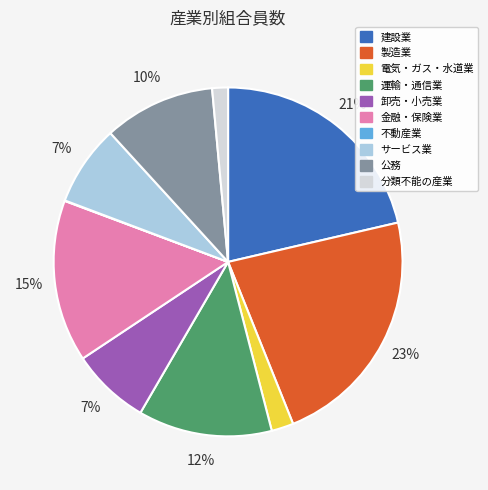

Between 公務 and 金融・保険業, which is larger?

金融・保険業